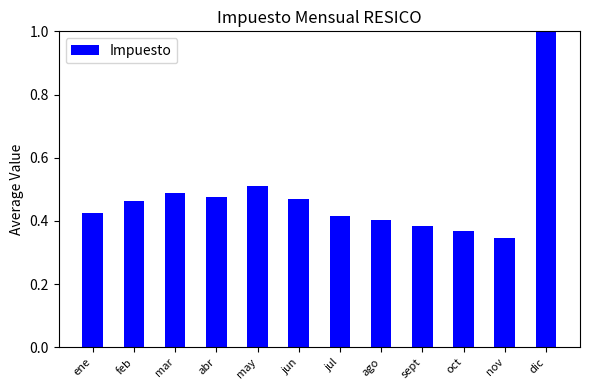

What is the difference between the maximum and minimum values?

0.7